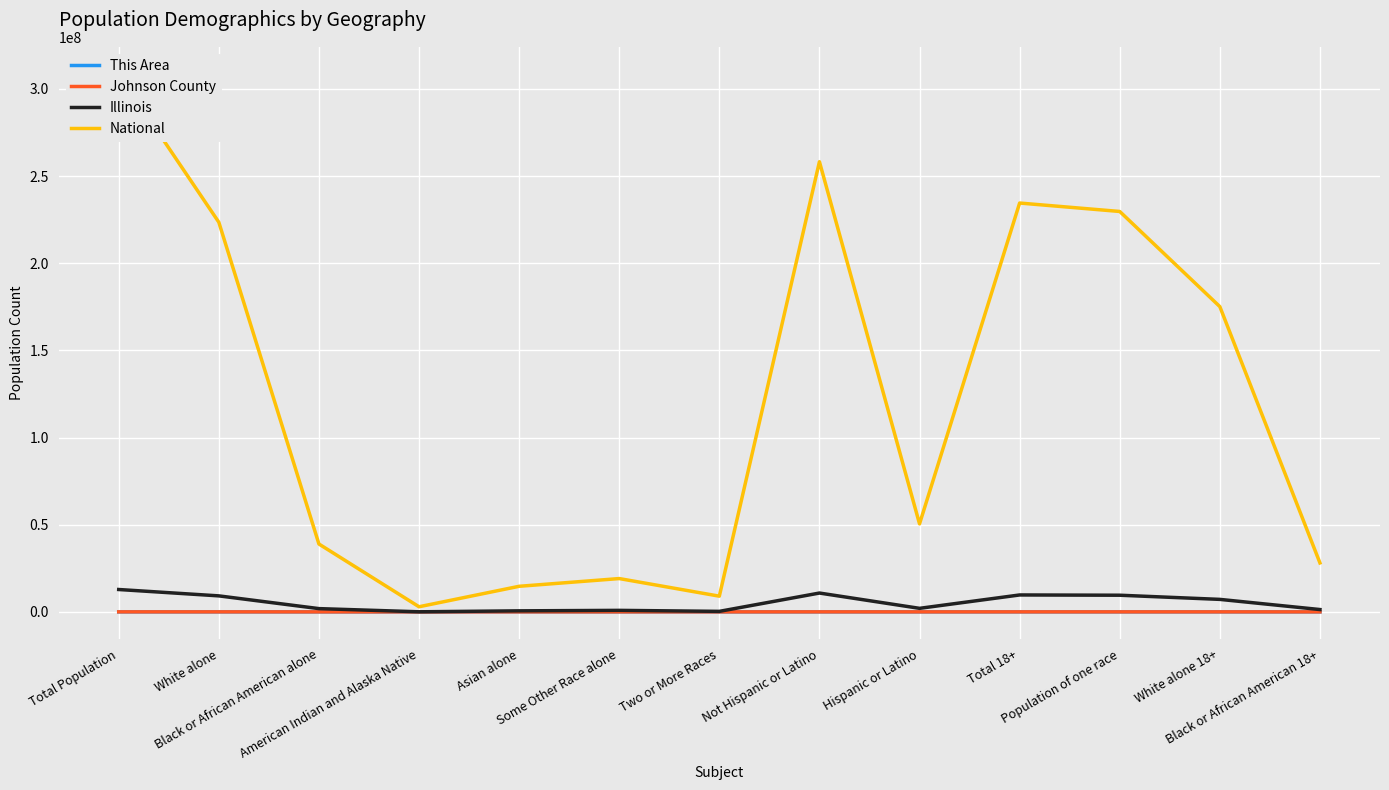

What is the label of the 12th point from the right?

White alone